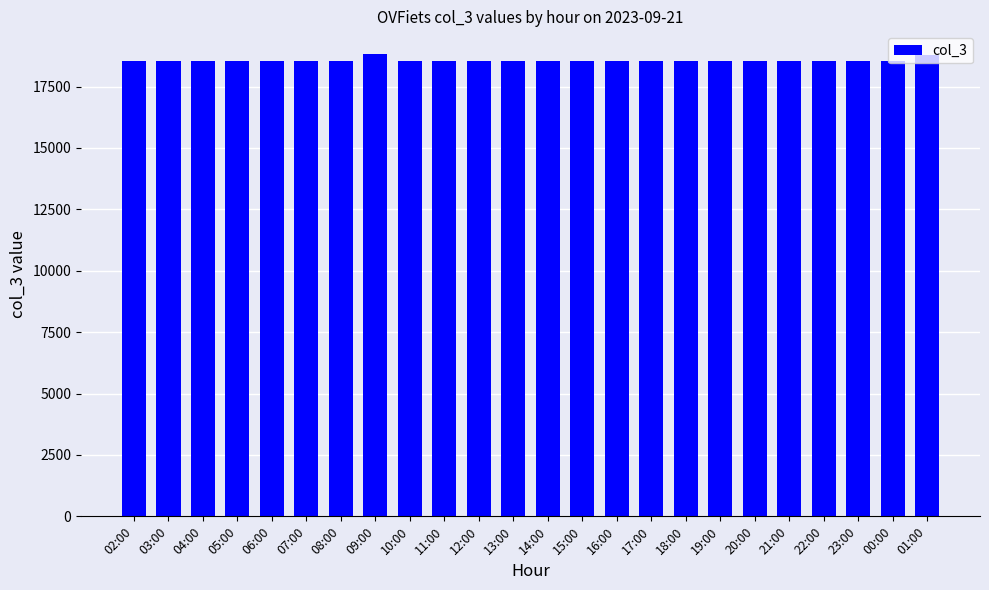

What is the difference between the maximum and second lowest values?

285